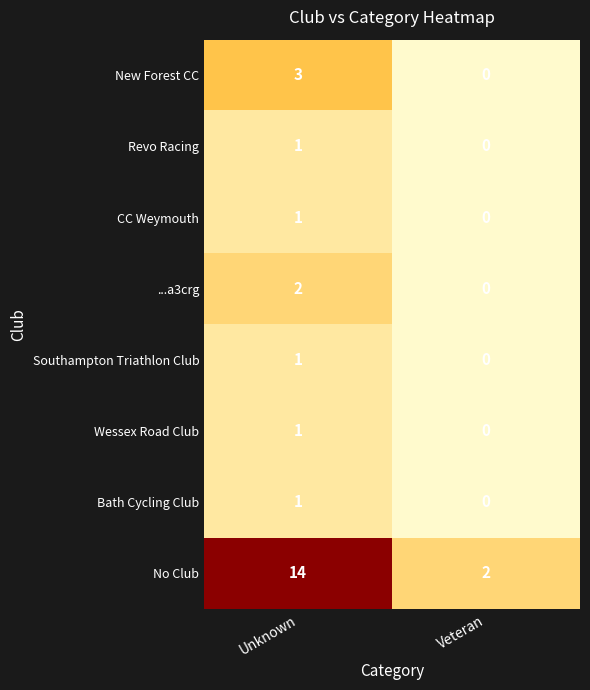

What is the difference between the maximum and minimum values in the No Club series?

12